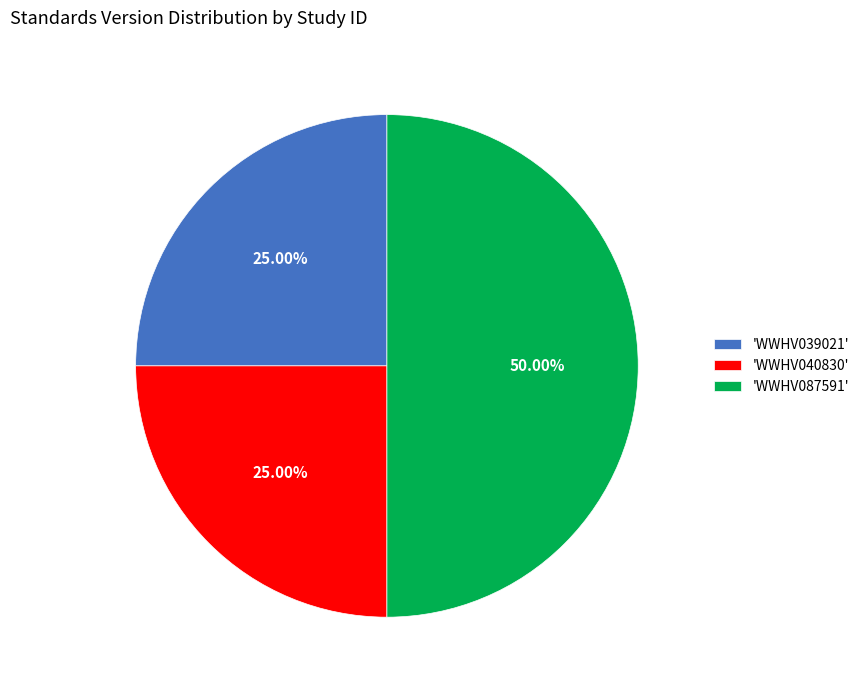

Combined, do 'WWHV087591' and 'WWHV040830' account for over 50%?

Yes